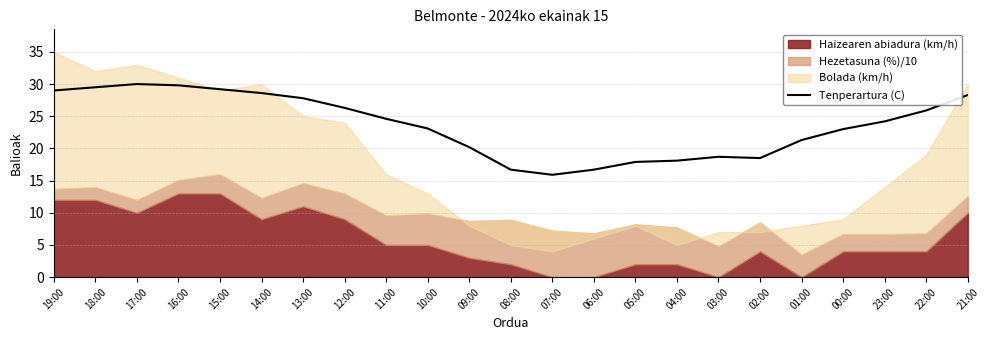

What is the highest value of the Tenperartura (C) series?

30.0